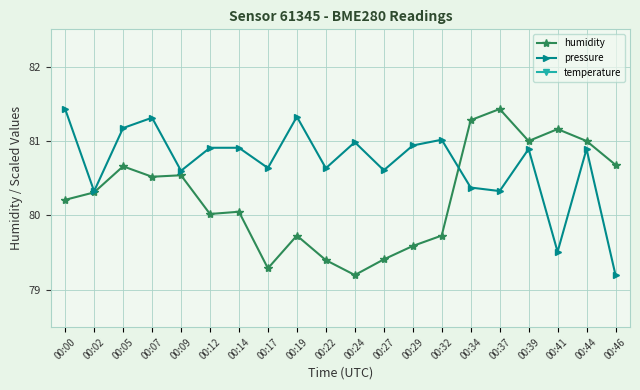

What is the value of the temperature point at the 16th from the left?

12.0